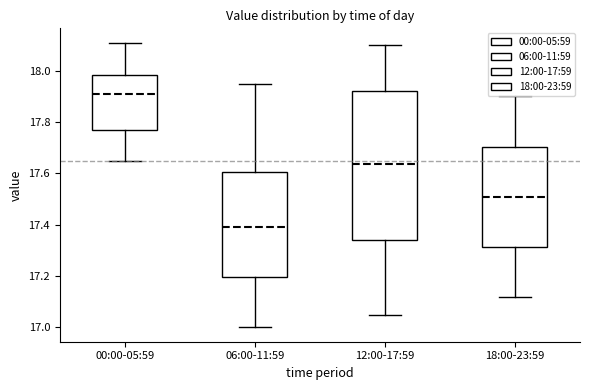

Where does the median line of the box for 06:00-11:59 sit on the y-axis? The values are not printed on the chart, so give them approximately, as read against the axis.

17.40